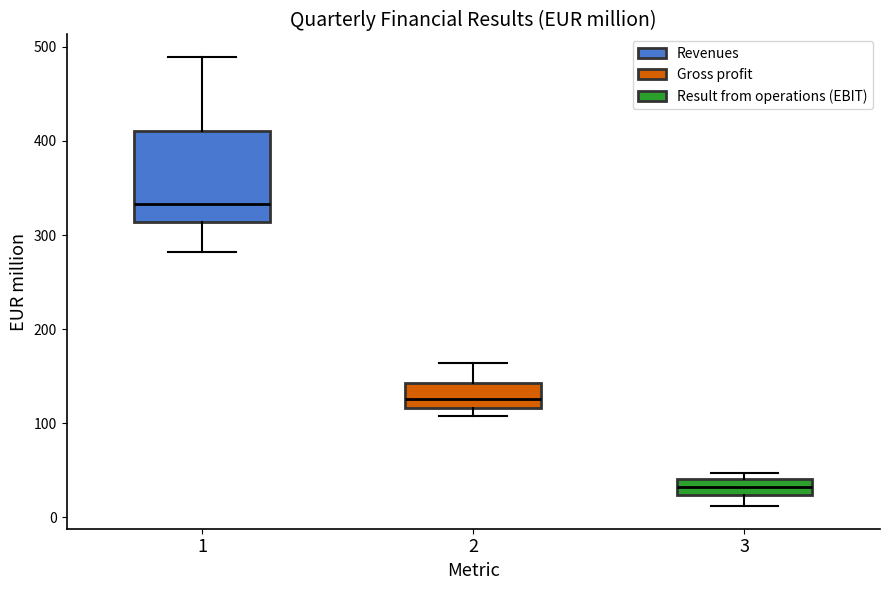

Reading left to right, transcribe this box plot: for each box, give where its median line is, the range the box spans, and where its two whiskers end, as read against the y-axis. The values are not printed on the chart, so give them approximately, as read against the axis.

1: median 330, box 310 to 410, whiskers 280 to 490
2: median 130, box 120 to 140, whiskers 110 to 160
3: median 30, box 20 to 40, whiskers 10 to 50